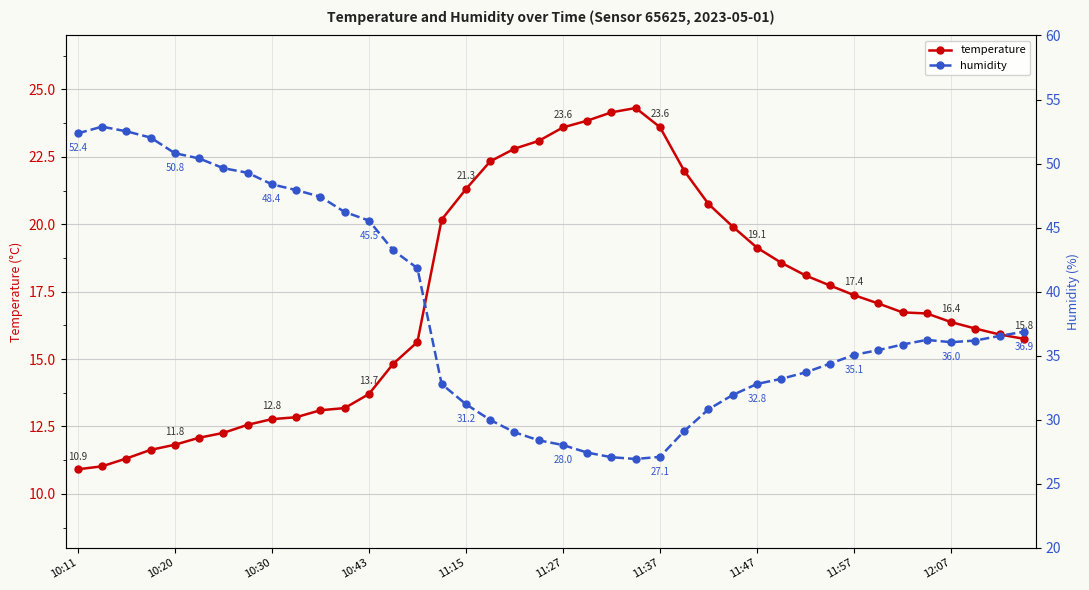

Reading left to right, list all the values displayed in this chart.

temperature: 10.9	11.0	11.3	11.6	11.8	12.1	12.3	12.6	12.8	12.8	13.1	13.2	13.7	14.8	15.6	20.2	21.3	22.3	22.8	23.1	23.6	23.8	24.1	24.3	23.6	22.0	20.8	19.9	19.1	18.6	18.1	17.7	17.4	17.1	16.7	16.7	16.4	16.1	15.9	15.8
humidity: 52.4	52.9	52.5	52.0	50.8	50.4	49.6	49.3	48.4	47.9	47.4	46.2	45.5	43.2	41.8	32.8	31.2	30.0	29.0	28.4	28.0	27.4	27.1	26.9	27.1	29.1	30.8	31.9	32.8	33.2	33.7	34.4	35.1	35.4	35.9	36.2	36.0	36.2	36.5	36.9